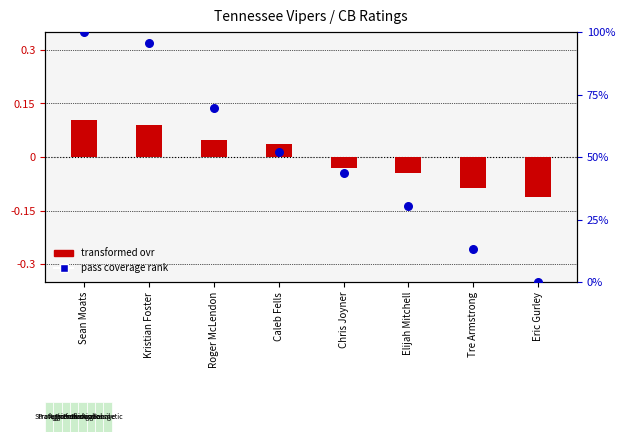

Which series contains the highest Y value?

pass coverage rank